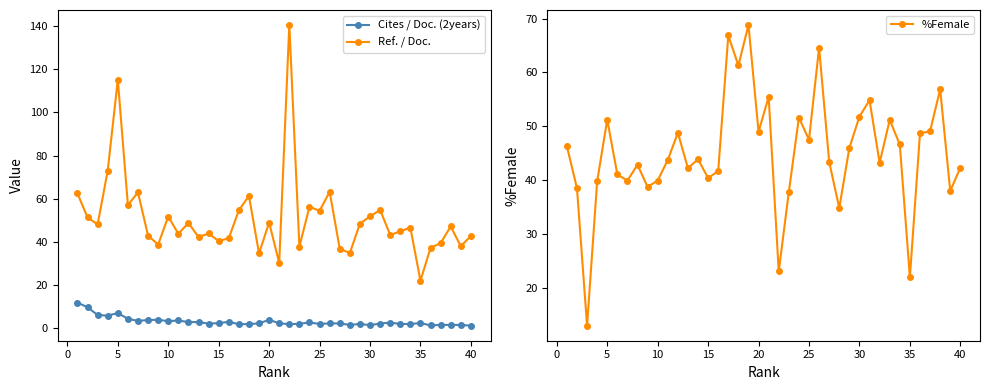

At how many categories does at least one series exceed 78?

2